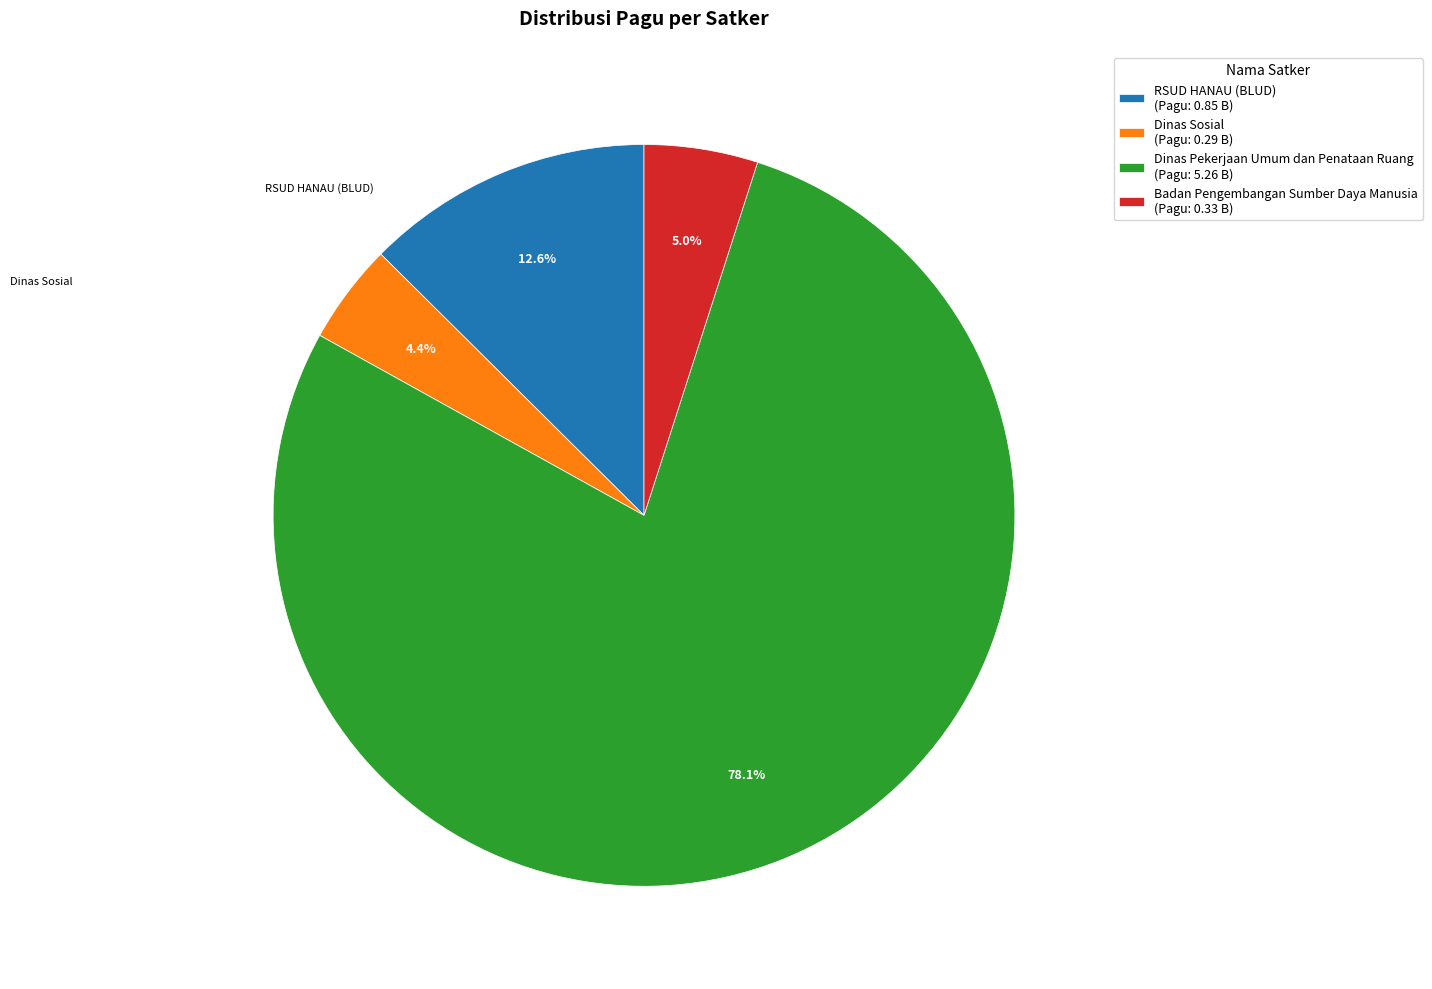

Is the sum of RSUD HANAU (BLUD) (Pagu: 0.85 B) and Dinas Pekerjaan Umum dan Penataan Ruang (Pagu: 5.26 B) greater than half?

Yes